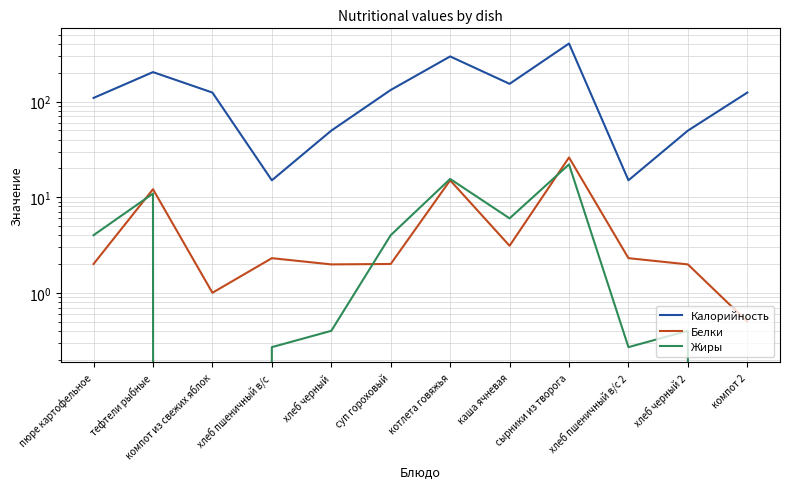

Which series has the largest range (max minus min)?

Калорийность